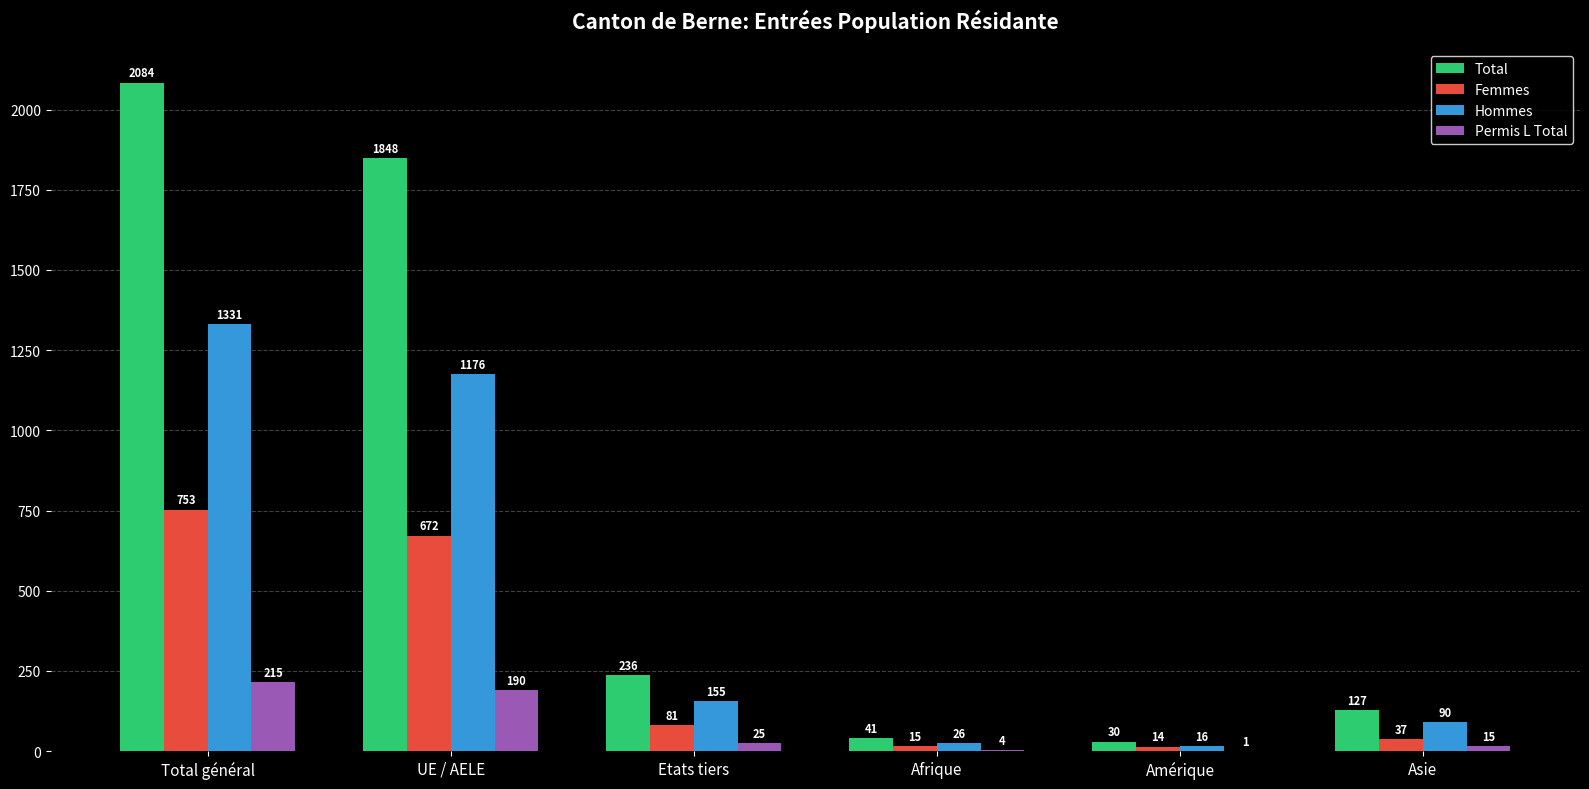

Which series changed the most between Total général and Amérique?

Total